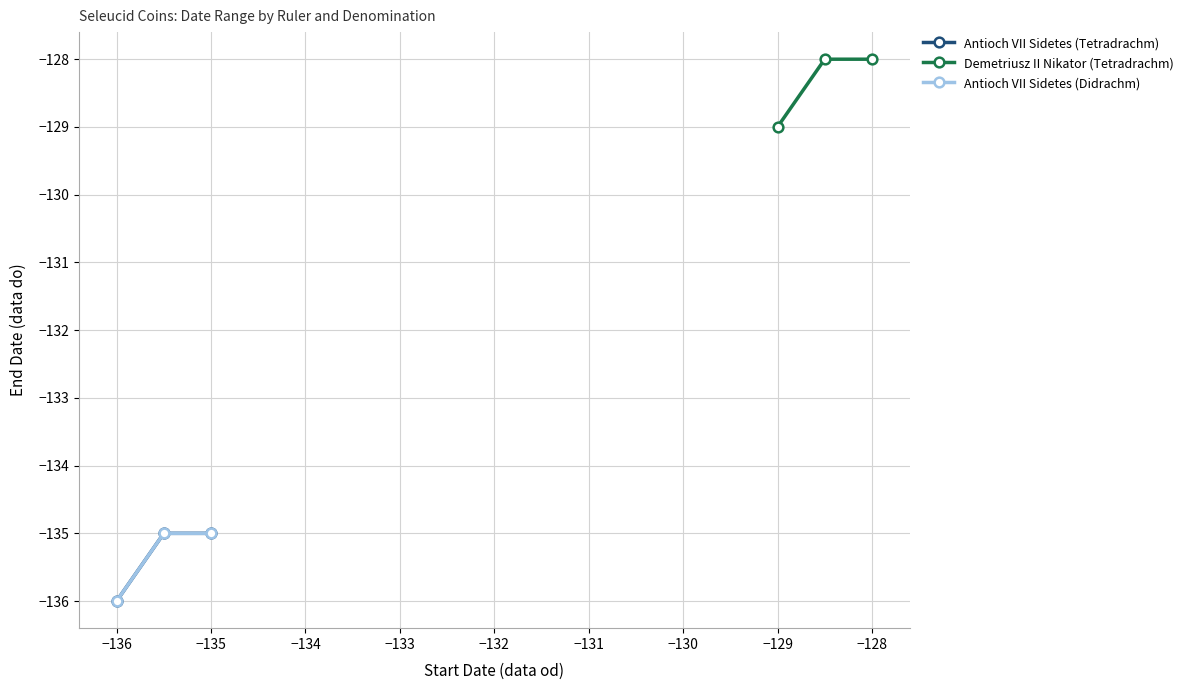

How many values in the Antioch VII Sidetes (Tetradrachm) series are below -135?

1